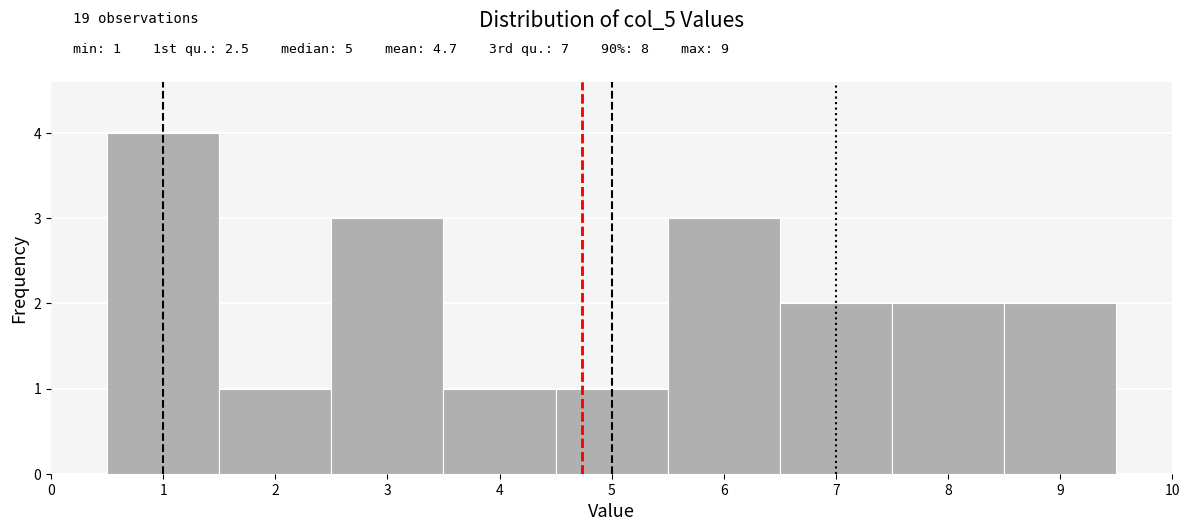

Over which range of the x-axis is the bar tallest?

0.5 to 1.5